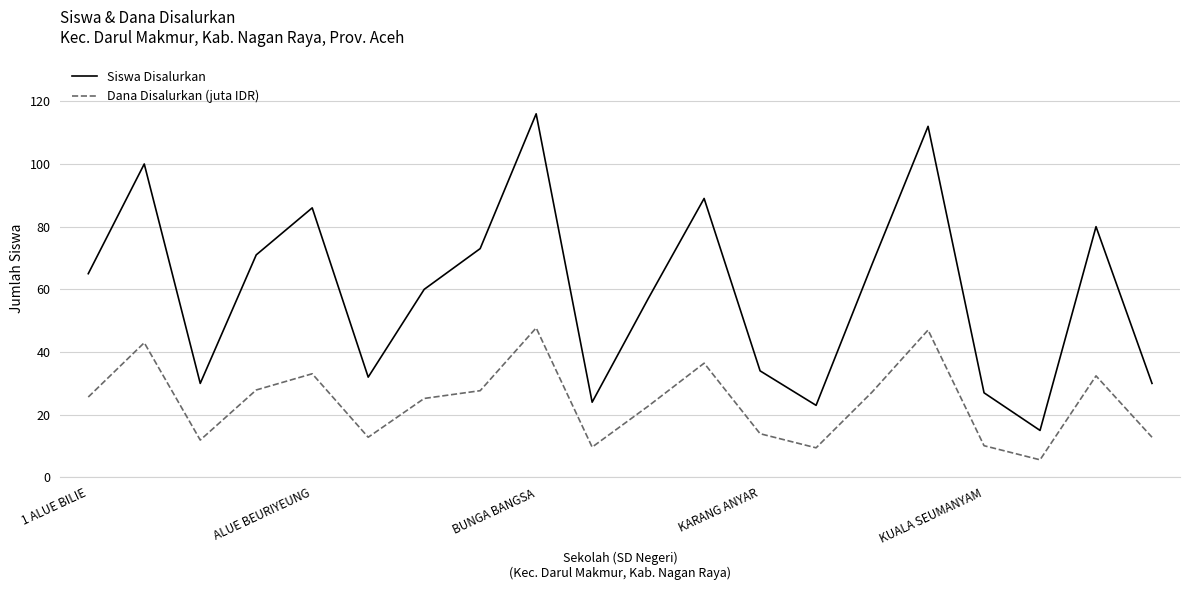

Which series has the largest range (max minus min)?

Siswa Disalurkan